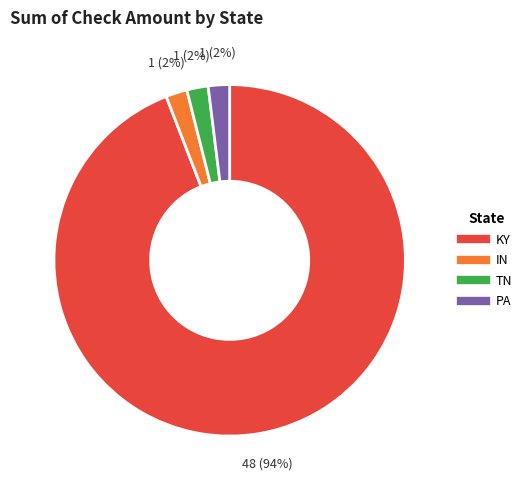

Which category has the biggest portion of the pie?

KY